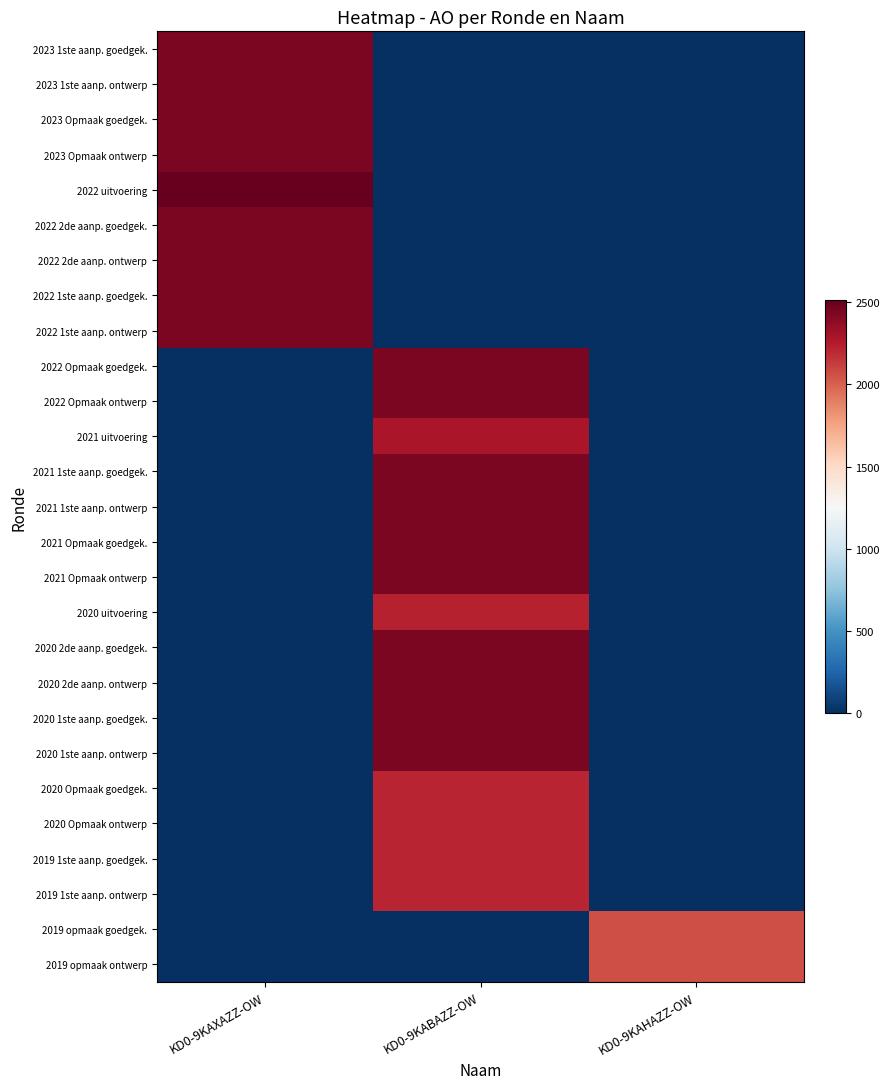

Reading right to left, transcribe all the data shown in this chart.

2023 1ste aanp. goedgek.: KD0-9KAHAZZ-OW=0	KD0-9KABAZZ-OW=0	KD0-9KAXAZZ-OW=2437
2023 1ste aanp. ontwerp: KD0-9KAHAZZ-OW=0	KD0-9KABAZZ-OW=0	KD0-9KAXAZZ-OW=2437
2023 Opmaak goedgek.: KD0-9KAHAZZ-OW=0	KD0-9KABAZZ-OW=0	KD0-9KAXAZZ-OW=2437
2023 Opmaak ontwerp: KD0-9KAHAZZ-OW=0	KD0-9KABAZZ-OW=0	KD0-9KAXAZZ-OW=2437
2022 uitvoering: KD0-9KAHAZZ-OW=0	KD0-9KABAZZ-OW=0	KD0-9KAXAZZ-OW=2513
2022 2de aanp. goedgek.: KD0-9KAHAZZ-OW=0	KD0-9KABAZZ-OW=0	KD0-9KAXAZZ-OW=2437
2022 2de aanp. ontwerp: KD0-9KAHAZZ-OW=0	KD0-9KABAZZ-OW=0	KD0-9KAXAZZ-OW=2437
2022 1ste aanp. goedgek.: KD0-9KAHAZZ-OW=0	KD0-9KABAZZ-OW=0	KD0-9KAXAZZ-OW=2437
2022 1ste aanp. ontwerp: KD0-9KAHAZZ-OW=0	KD0-9KABAZZ-OW=0	KD0-9KAXAZZ-OW=2437
2022 Opmaak goedgek.: KD0-9KAHAZZ-OW=0	KD0-9KABAZZ-OW=2437	KD0-9KAXAZZ-OW=0
2022 Opmaak ontwerp: KD0-9KAHAZZ-OW=0	KD0-9KABAZZ-OW=2437	KD0-9KAXAZZ-OW=0
2021 uitvoering: KD0-9KAHAZZ-OW=0	KD0-9KABAZZ-OW=2287	KD0-9KAXAZZ-OW=0
2021 1ste aanp. goedgek.: KD0-9KAHAZZ-OW=0	KD0-9KABAZZ-OW=2437	KD0-9KAXAZZ-OW=0
2021 1ste aanp. ontwerp: KD0-9KAHAZZ-OW=0	KD0-9KABAZZ-OW=2437	KD0-9KAXAZZ-OW=0
2021 Opmaak goedgek.: KD0-9KAHAZZ-OW=0	KD0-9KABAZZ-OW=2437	KD0-9KAXAZZ-OW=0
2021 Opmaak ontwerp: KD0-9KAHAZZ-OW=0	KD0-9KABAZZ-OW=2437	KD0-9KAXAZZ-OW=0
2020 uitvoering: KD0-9KAHAZZ-OW=0	KD0-9KABAZZ-OW=2220	KD0-9KAXAZZ-OW=0
2020 2de aanp. goedgek.: KD0-9KAHAZZ-OW=0	KD0-9KABAZZ-OW=2437	KD0-9KAXAZZ-OW=0
2020 2de aanp. ontwerp: KD0-9KAHAZZ-OW=0	KD0-9KABAZZ-OW=2437	KD0-9KAXAZZ-OW=0
2020 1ste aanp. goedgek.: KD0-9KAHAZZ-OW=0	KD0-9KABAZZ-OW=2437	KD0-9KAXAZZ-OW=0
2020 1ste aanp. ontwerp: KD0-9KAHAZZ-OW=0	KD0-9KABAZZ-OW=2437	KD0-9KAXAZZ-OW=0
2020 Opmaak goedgek.: KD0-9KAHAZZ-OW=0	KD0-9KABAZZ-OW=2214	KD0-9KAXAZZ-OW=0
2020 Opmaak ontwerp: KD0-9KAHAZZ-OW=0	KD0-9KABAZZ-OW=2214	KD0-9KAXAZZ-OW=0
2019 1ste aanp. goedgek.: KD0-9KAHAZZ-OW=0	KD0-9KABAZZ-OW=2214	KD0-9KAXAZZ-OW=0
2019 1ste aanp. ontwerp: KD0-9KAHAZZ-OW=0	KD0-9KABAZZ-OW=2214	KD0-9KAXAZZ-OW=0
2019 opmaak goedgek.: KD0-9KAHAZZ-OW=2064	KD0-9KABAZZ-OW=0	KD0-9KAXAZZ-OW=0
2019 opmaak ontwerp: KD0-9KAHAZZ-OW=2064	KD0-9KABAZZ-OW=0	KD0-9KAXAZZ-OW=0